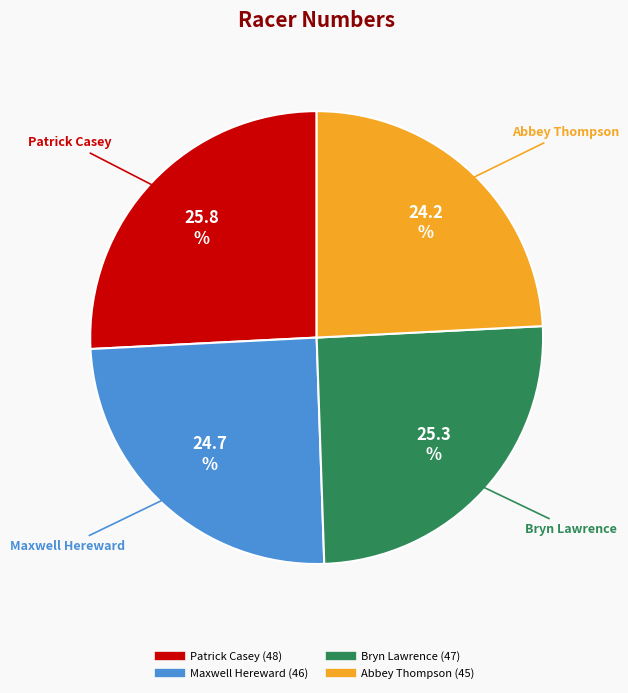

True or false: Bryn Lawrence accounts for 25% of the total.

True